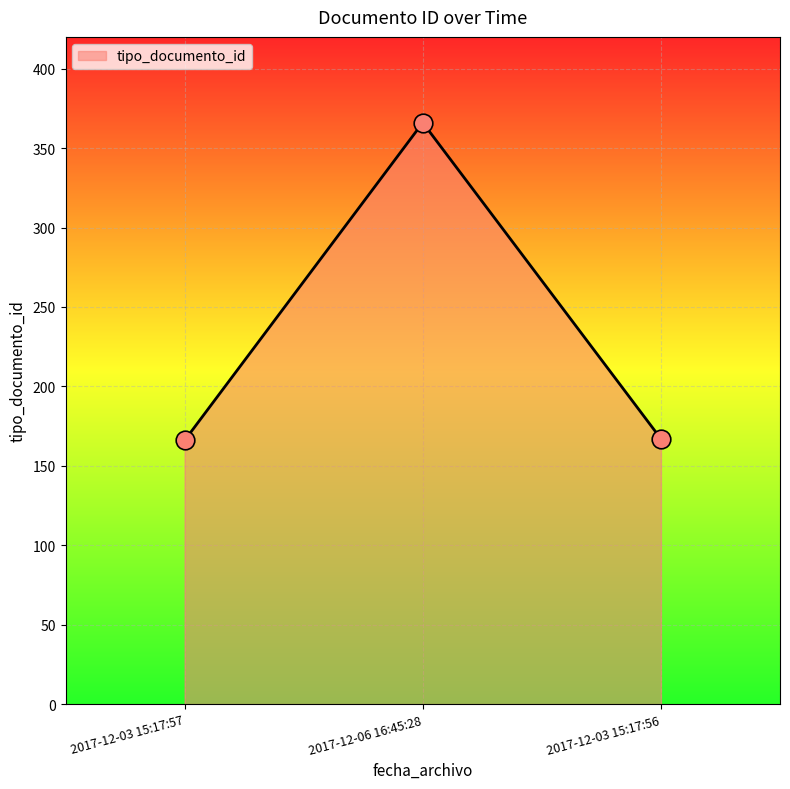

Between 2017-12-03 15:17:56 and 2017-12-06 16:45:28, which is larger?

2017-12-06 16:45:28